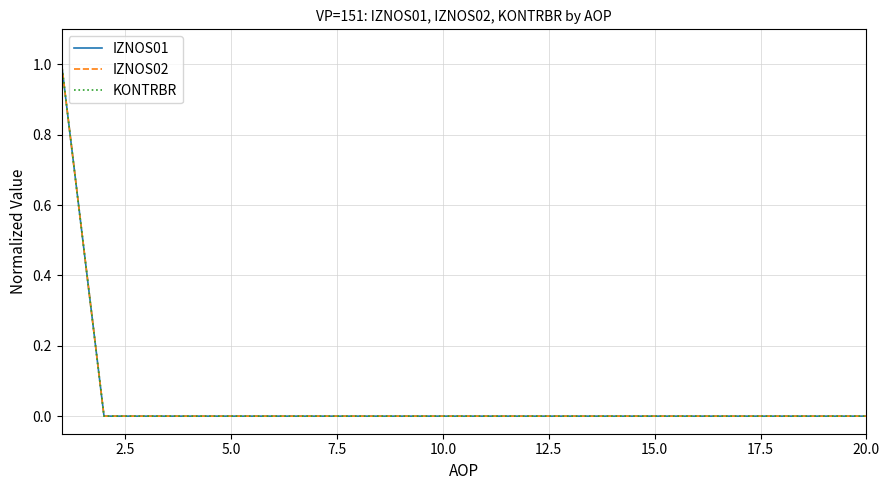

Reading left to right, list all the values displayed in this chart.

IZNOS01: 1	0	0	0	0	0	0	0	0	0	0	0	0	0	0	0	0	0	0	0
IZNOS02: 1	0	0	0	0	0	0	0	0	0	0	0	0	0	0	0	0	0	0	0
KONTRBR: 1	0	0	0	0	0	0	0	0	0	0	0	0	0	0	0	0	0	0	0